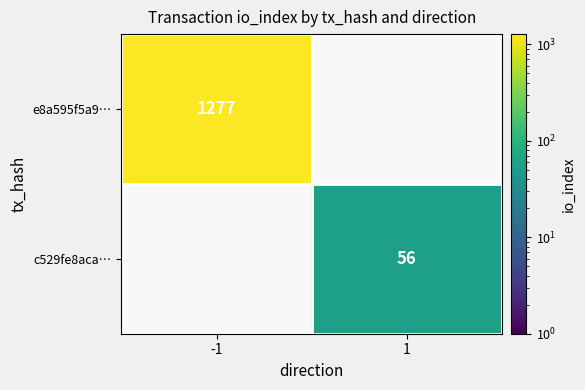

The c529fe8aca… series shows 56 at 1. True or false?

True